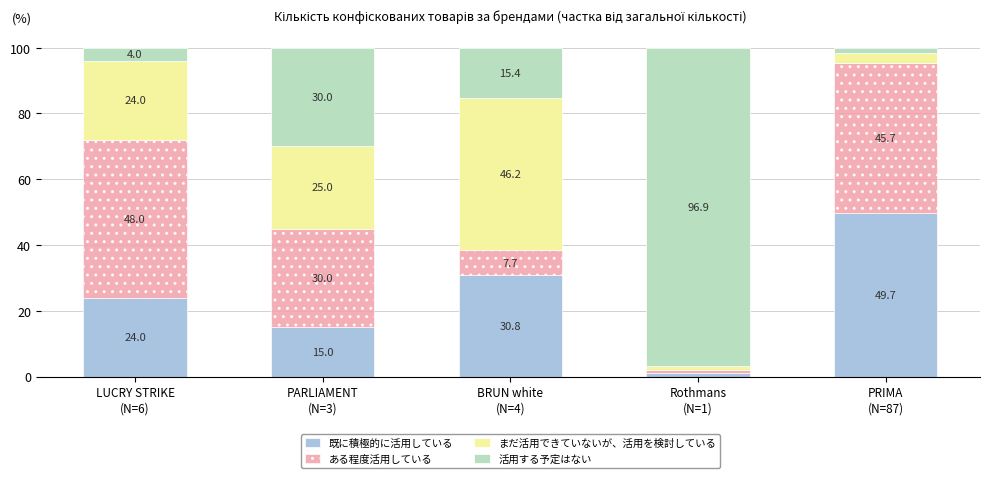

What is the highest value of the 既に積極的に活用している series?

49.7